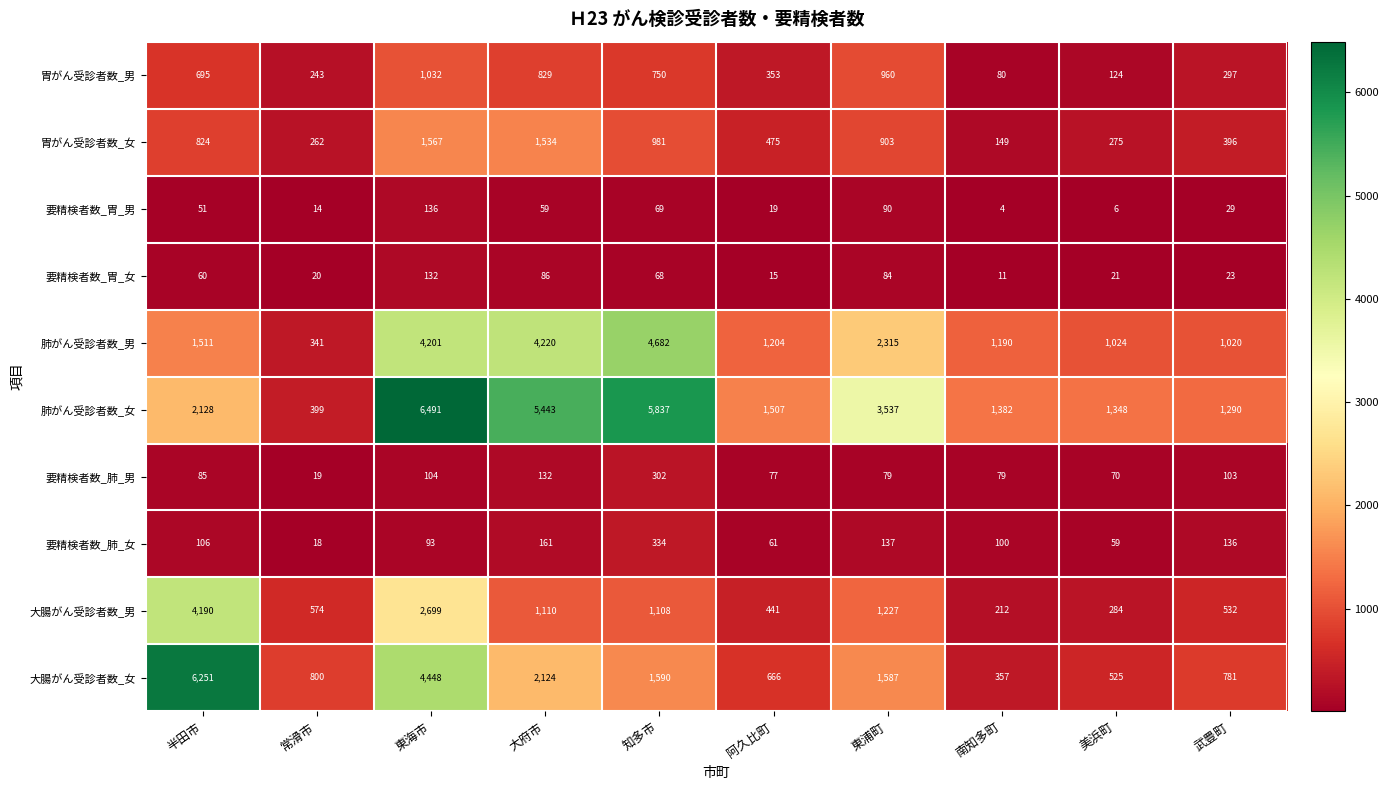

The 肺がん受診者数_男 series shows 1024 at 美浜町. True or false?

True